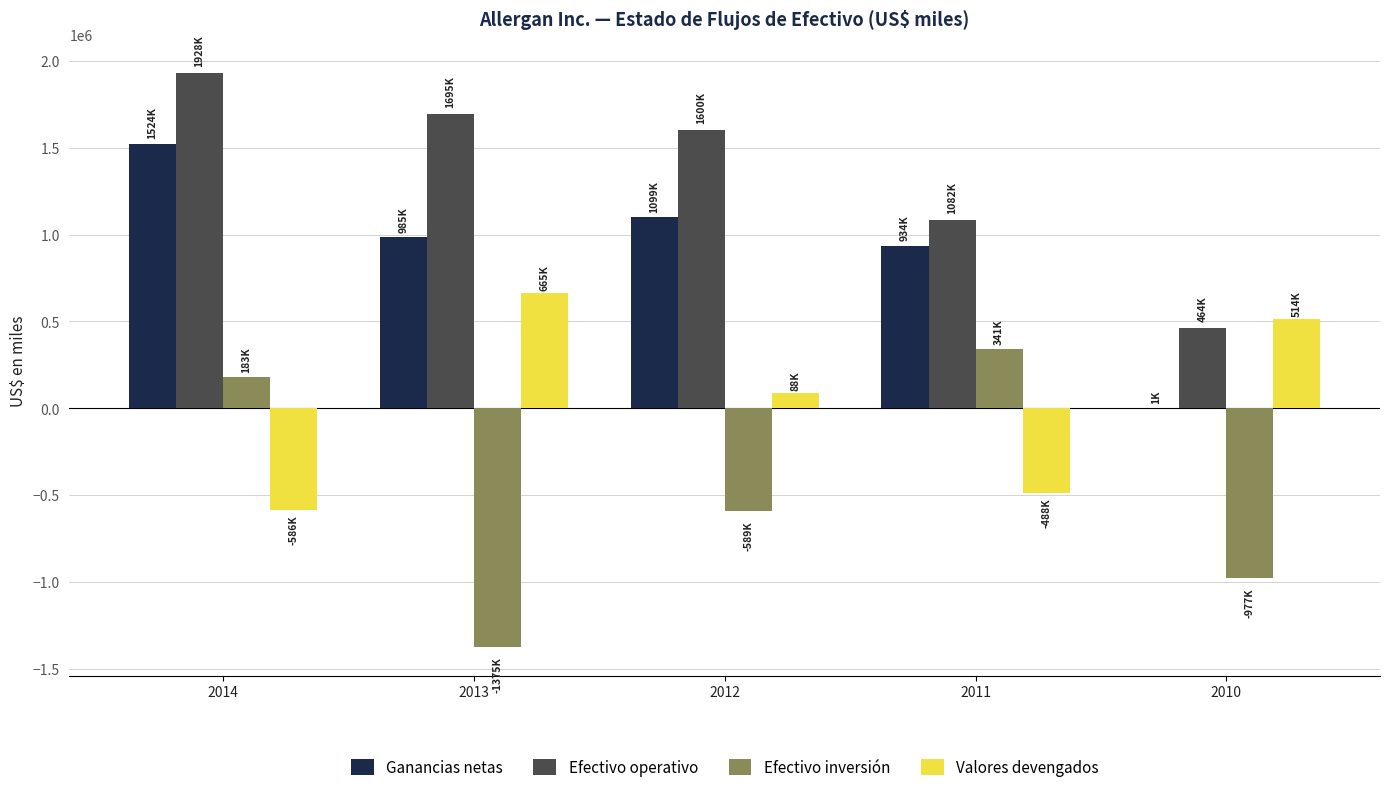

What is the sum of all Efectivo operativo values?

6768900